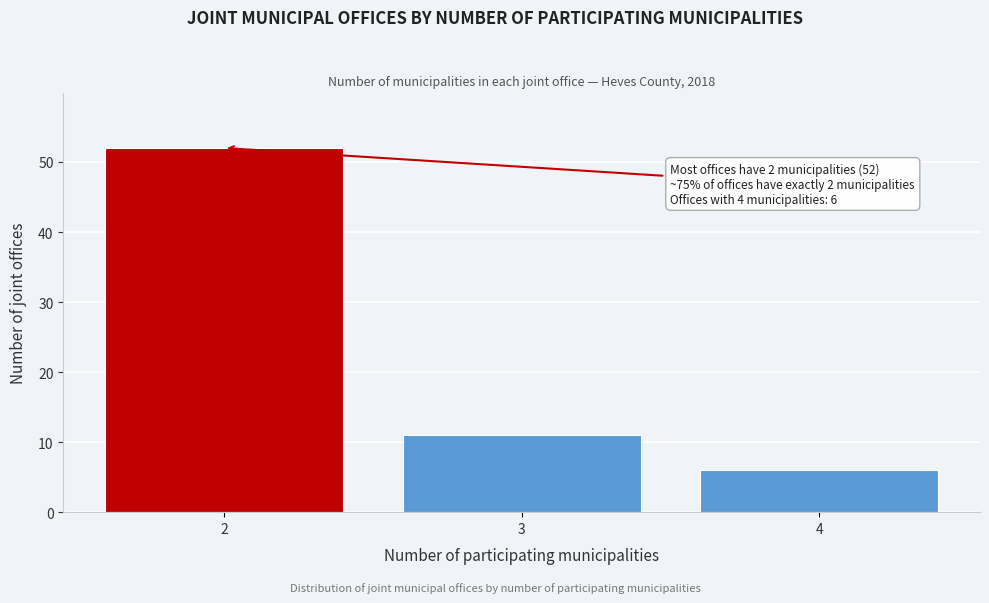

Reading left to right, what are all the values shown in this chart?

52	11	6